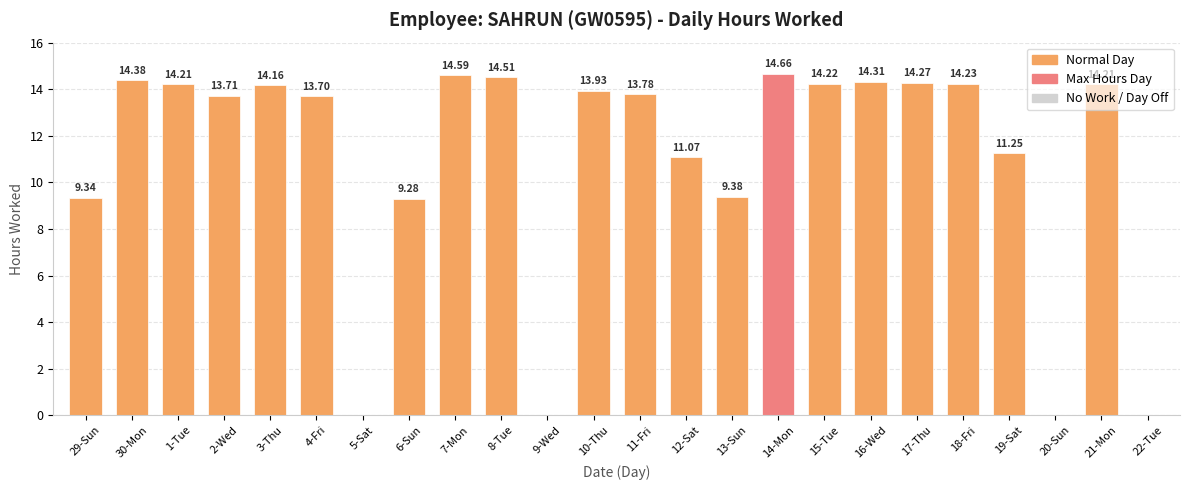

Between 22-Tue and 1-Tue, which is larger?

1-Tue